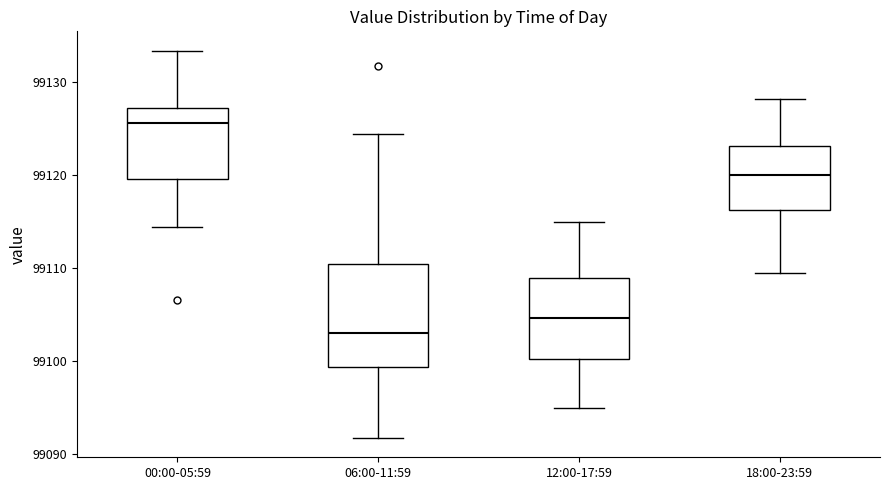

Comparing the boxes themselves (not the whiskers), which one is the tallest?

06:00-11:59